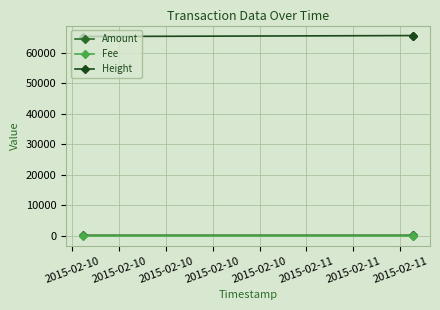

Count the Amount values in the range 199 to 200.

3